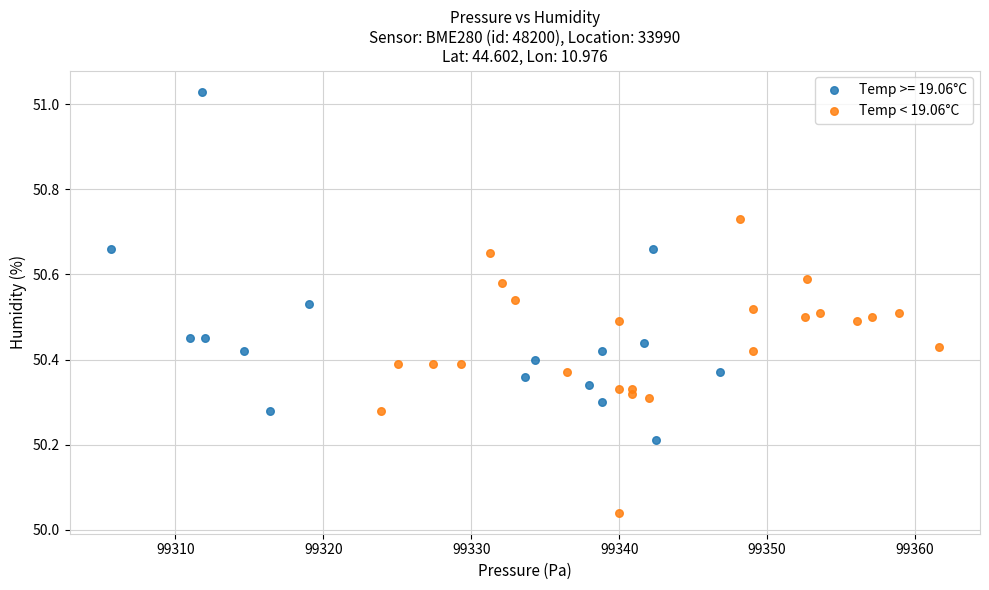

Which series contains the lowest Y value?

Temp < 19.06°C